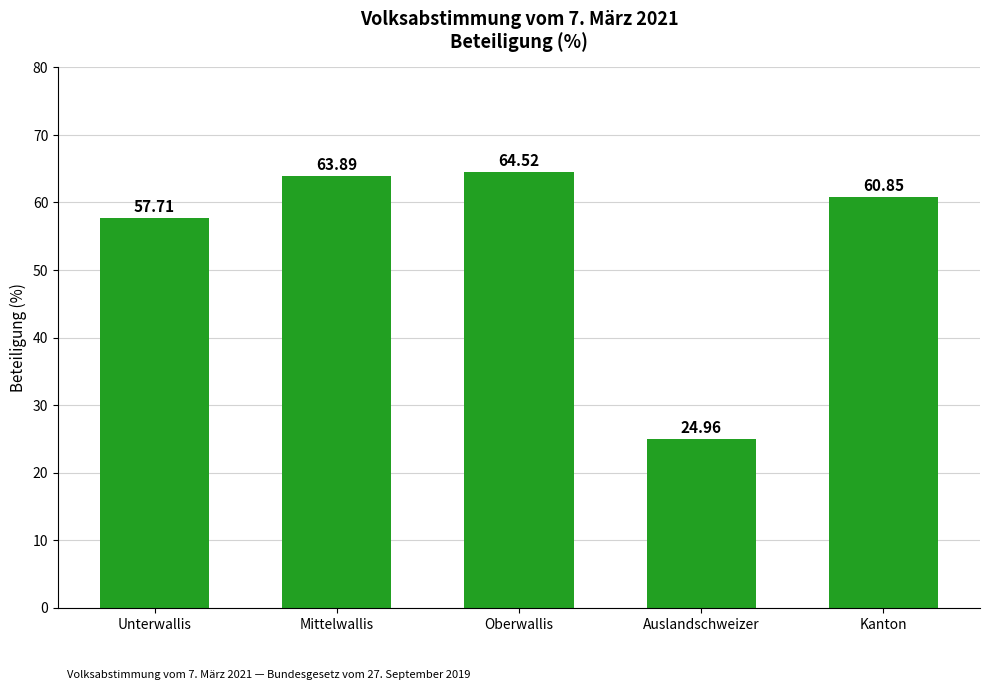

What is the label of the 2nd bar from the right?

Auslandschweizer